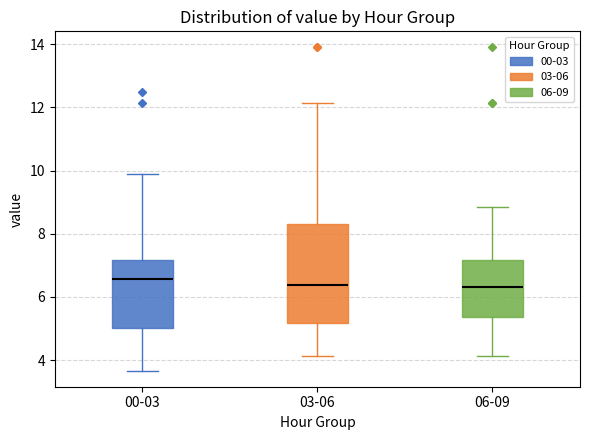

Where does the lower whisker of the box for 06-09 end on the y-axis? The values are not printed on the chart, so give them approximately, as read against the axis.

4.2